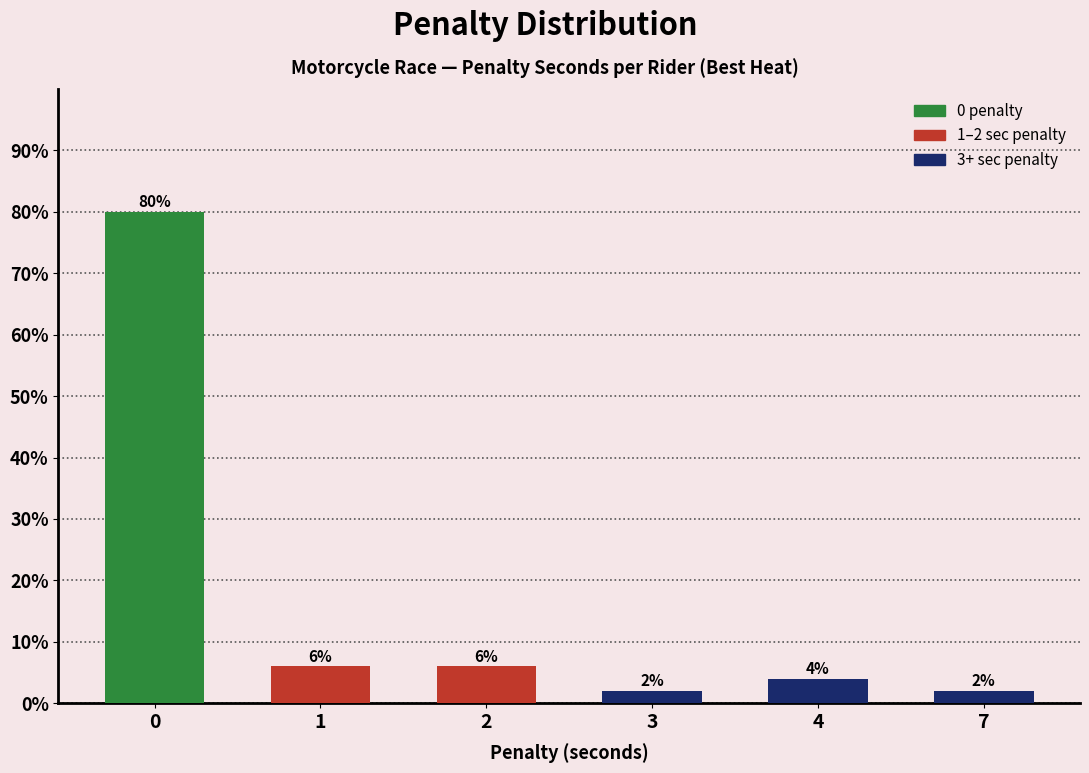

Reading left to right, extract all data points from this chart.

0=80	1=6	2=6	3=2	4=4	7=2